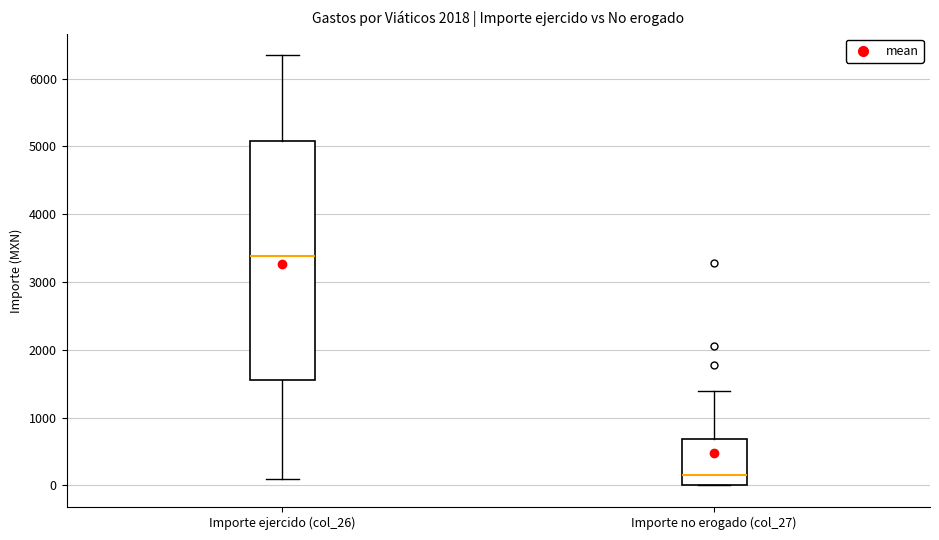

Where does the median line of the box for Importe ejercido (col_26) sit on the y-axis? The values are not printed on the chart, so give them approximately, as read against the axis.

3400